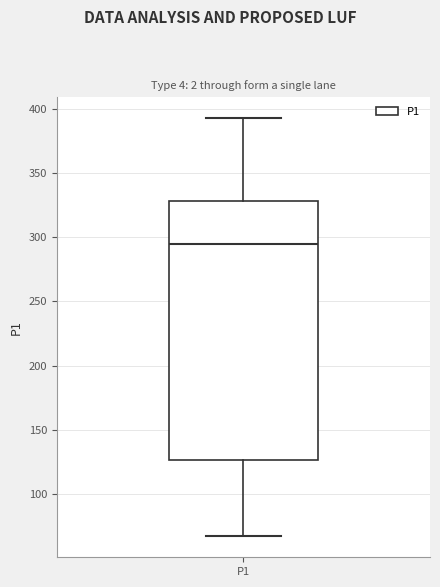

Transcribe this box plot: give where the median line is, the range the box spans, and where the two whiskers end, as read against the y-axis. The values are not printed on the chart, so give them approximately, as read against the axis.

median 295, box 125 to 330, whiskers 65 to 395